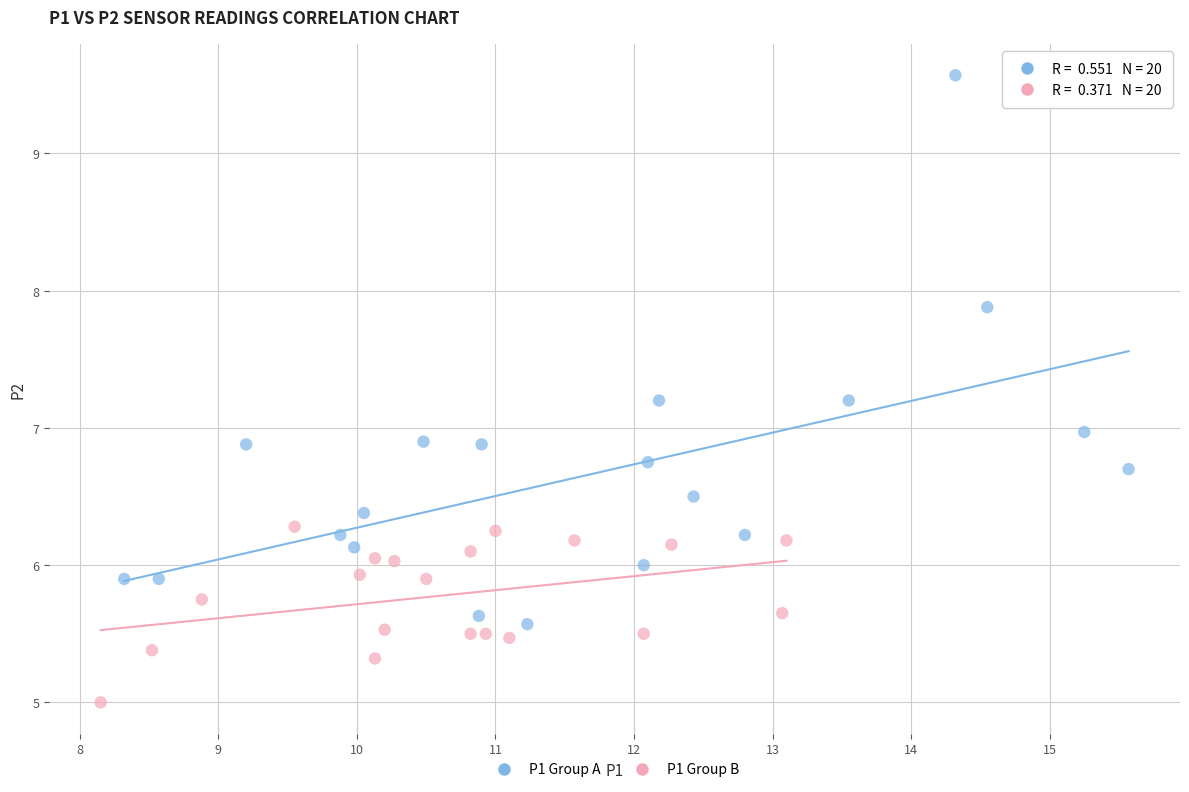

Which series reaches the maximum Y coordinate?

P1 Group A